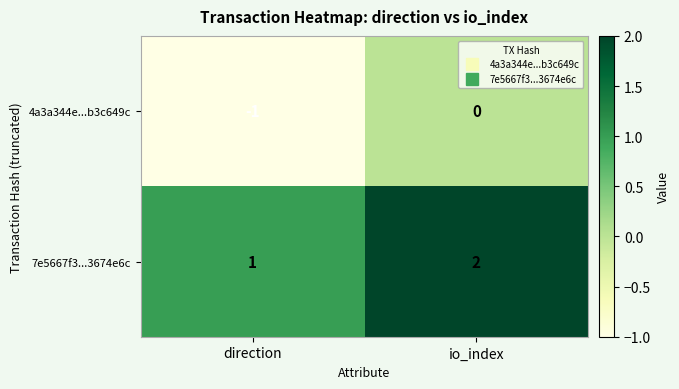

At which label is 4a3a344e...b3c649c closest to 0?

io_index